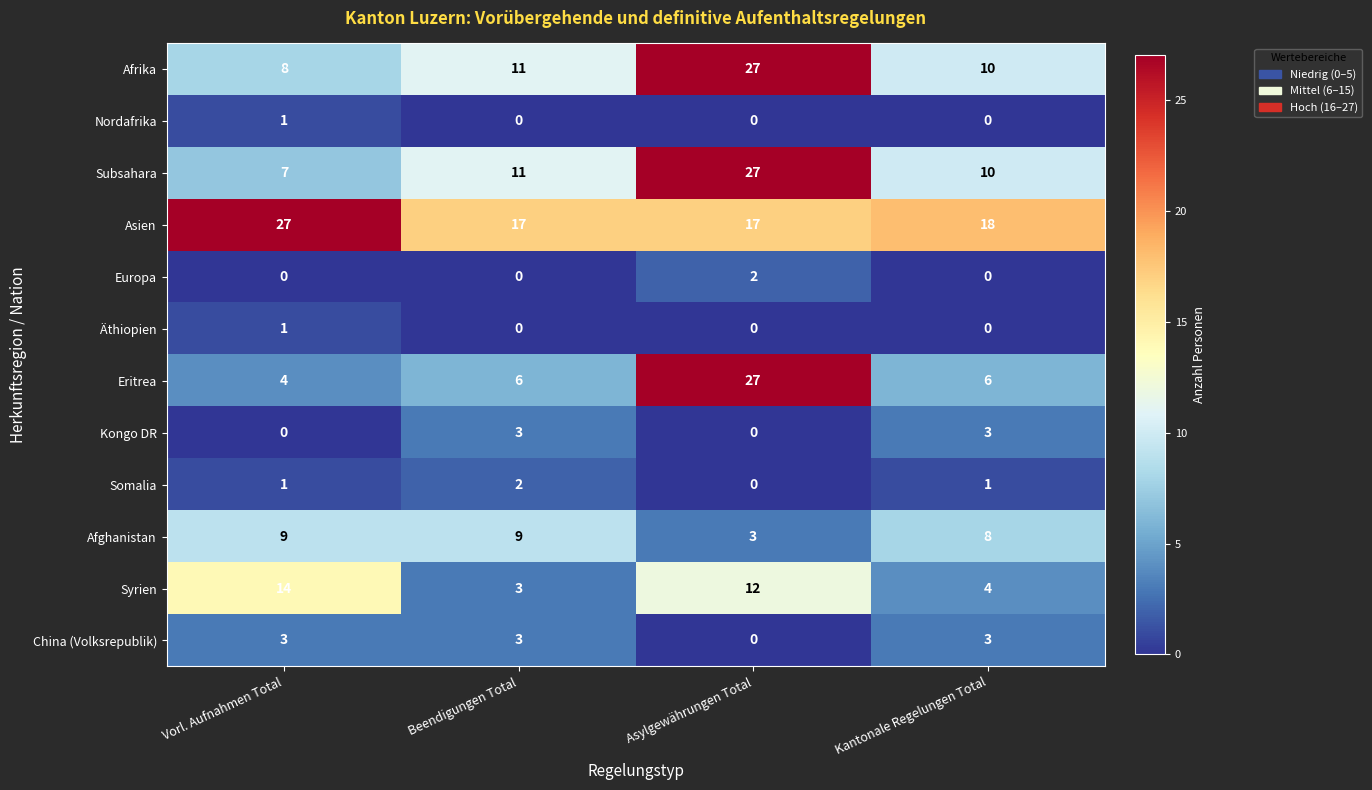

Is it true that Afghanistan equals 3 at Asylgewährungen Total?

True